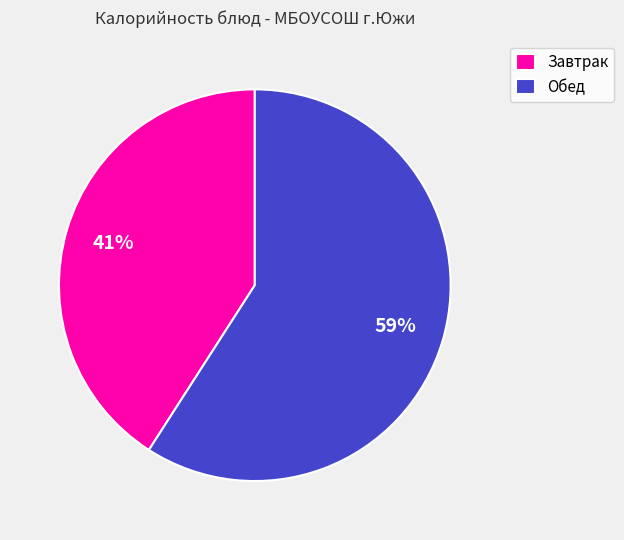

What percentage is the Завтрак slice, to the nearest percent?

41%